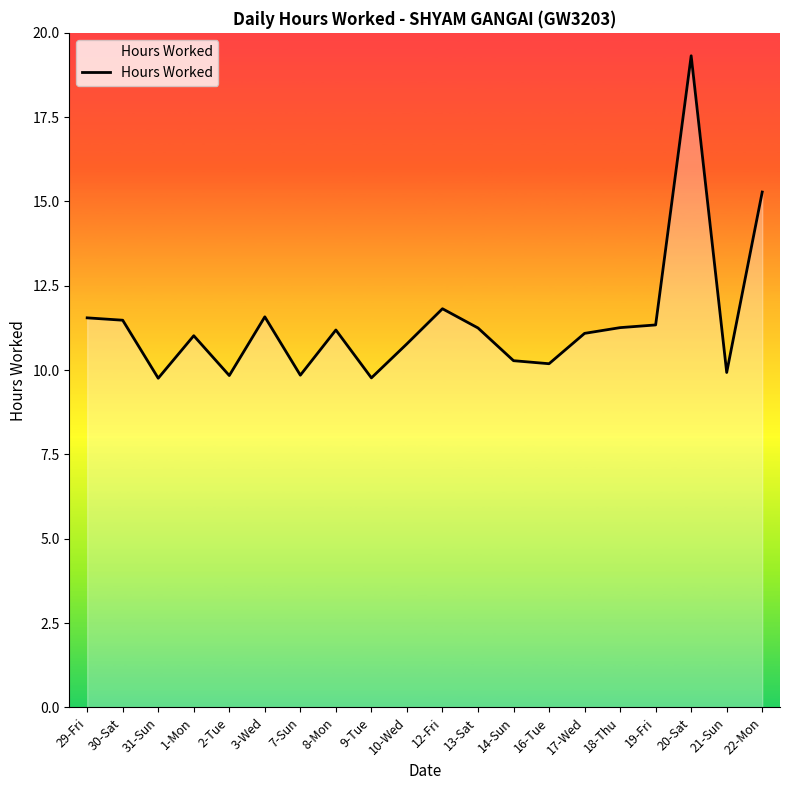

What position from the left is 21-Sun?

19